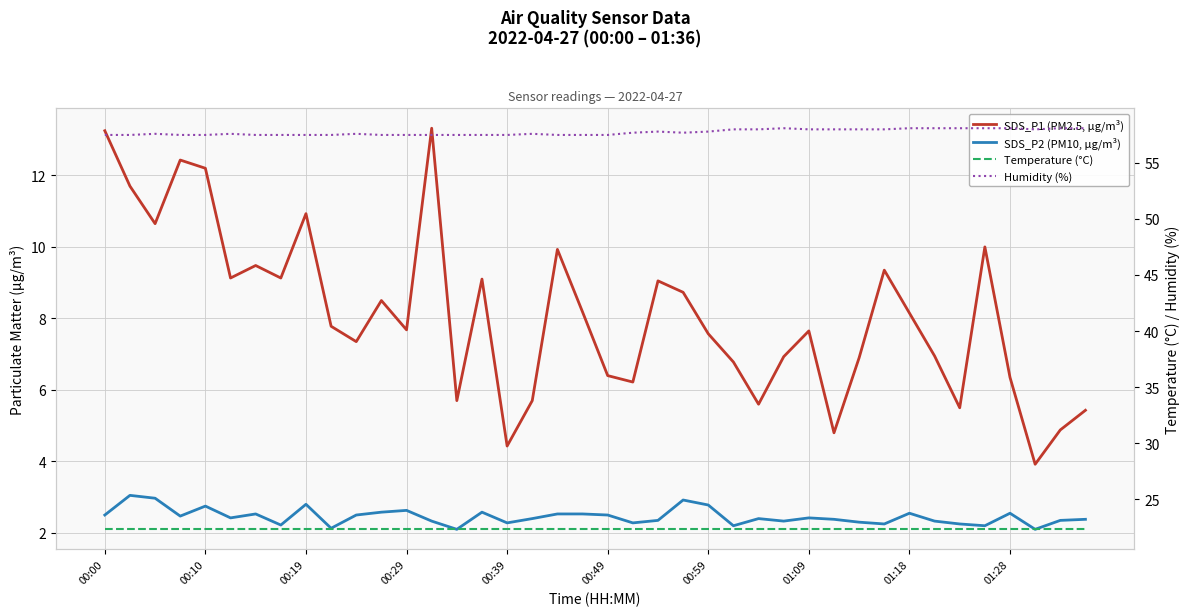

Which series changed the most between 00:10 and 00:59?

SDS_P1 (PM2.5, µg/m³)